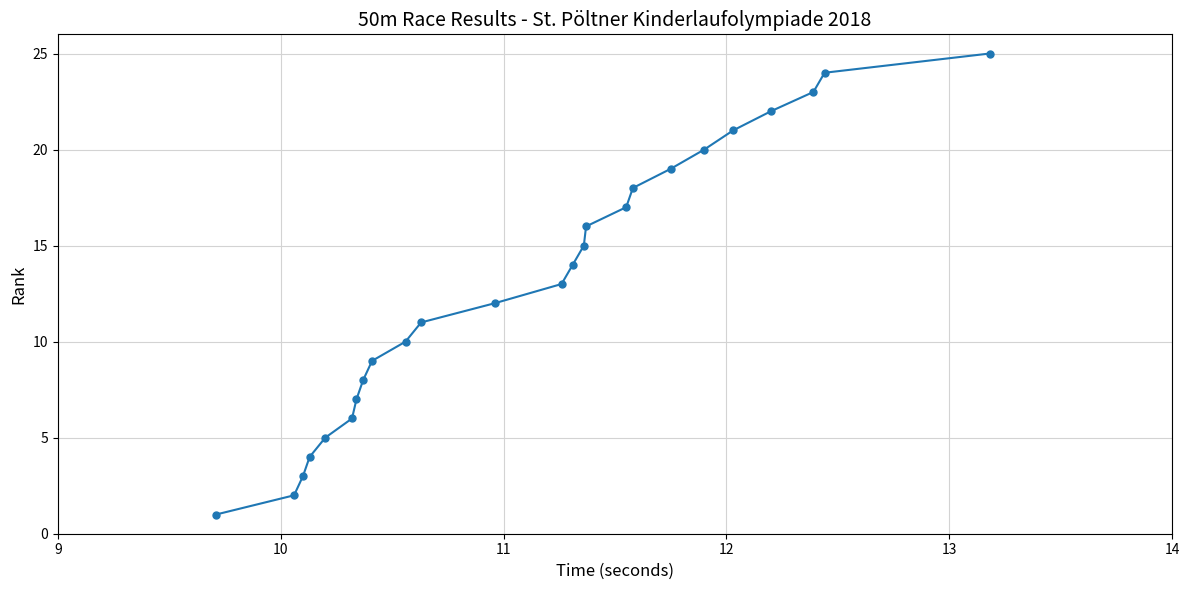

True or false: there are more than 2 points higher than both neighbors.

False